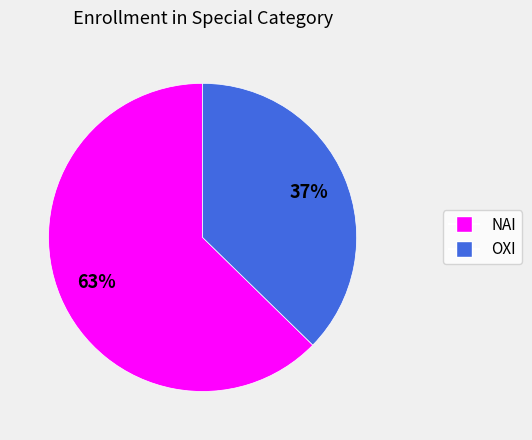

Do ΟΧΙ and ΝΑΙ together represent more than half of the pie?

Yes